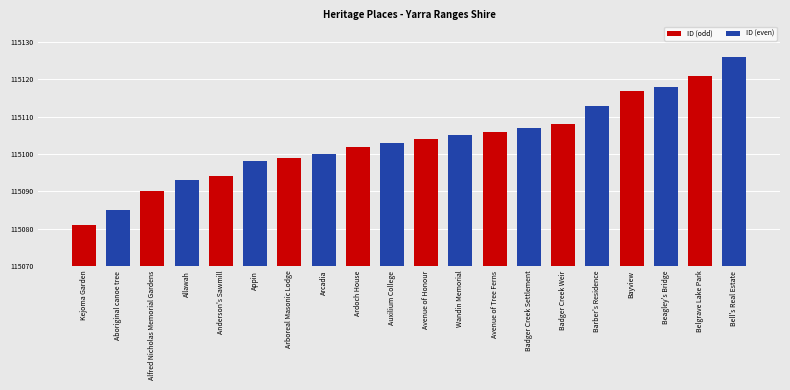

True or false: the data shows 37306 at Alfred Nicholas Memorial Gardens.

False